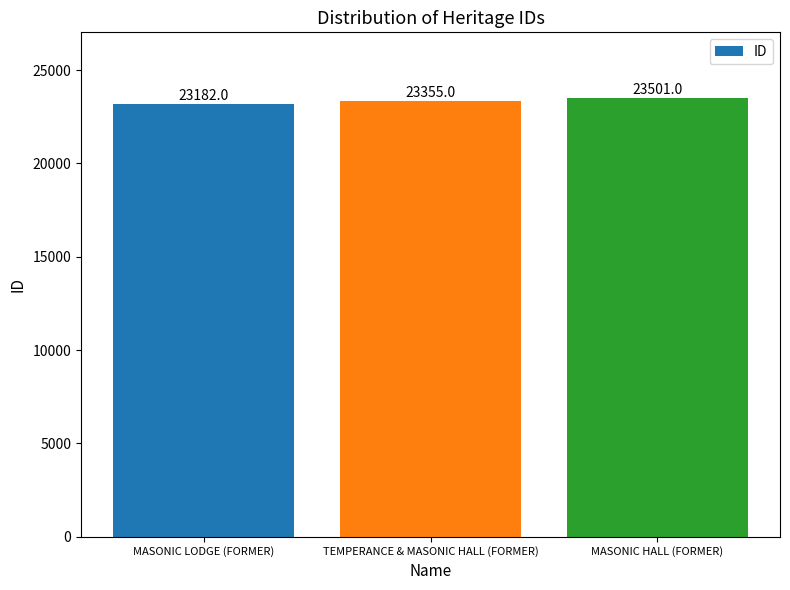

The value at MASONIC LODGE (FORMER) is 23182. True or false?

True